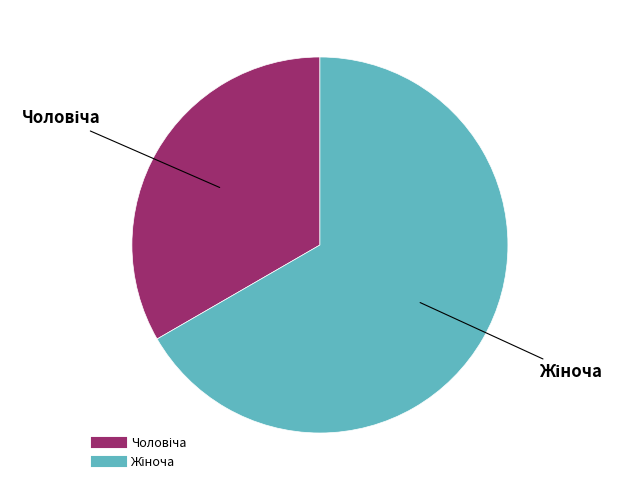

Is there a majority slice in this chart?

Yes